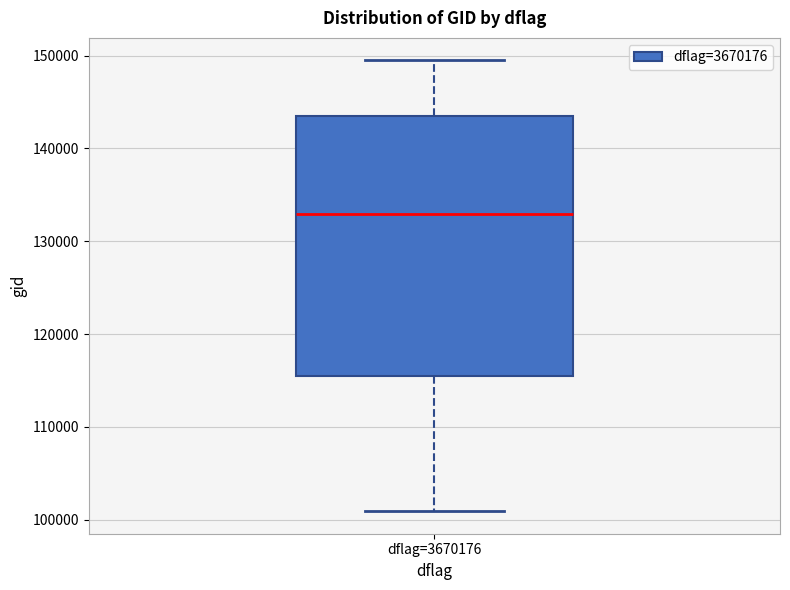

Read this box plot against the y-axis: the position of the median line, the range covered by the box, and the ends of both whiskers. The values are not printed on the chart, so give them approximately, as read against the axis.

median 133000, box 115000 to 143000, whiskers 101000 to 149000